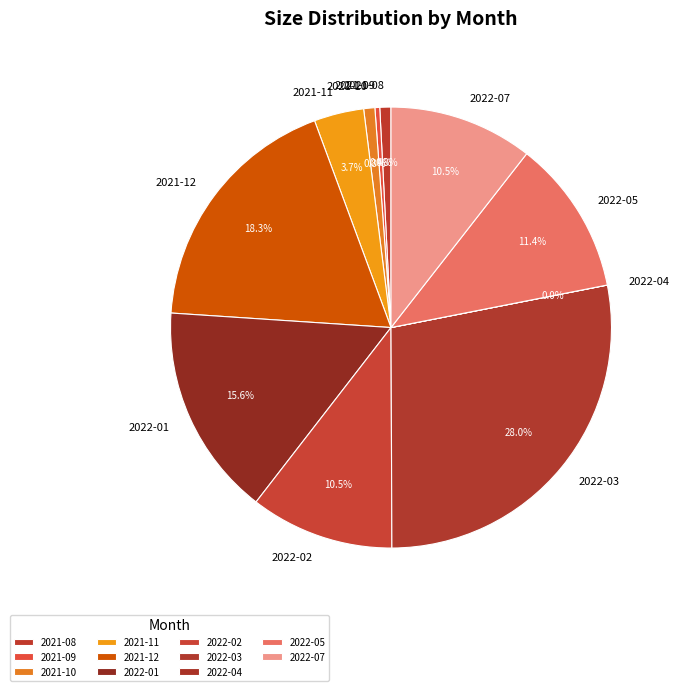

Between 2022-07 and 2021-08, which is larger?

2022-07